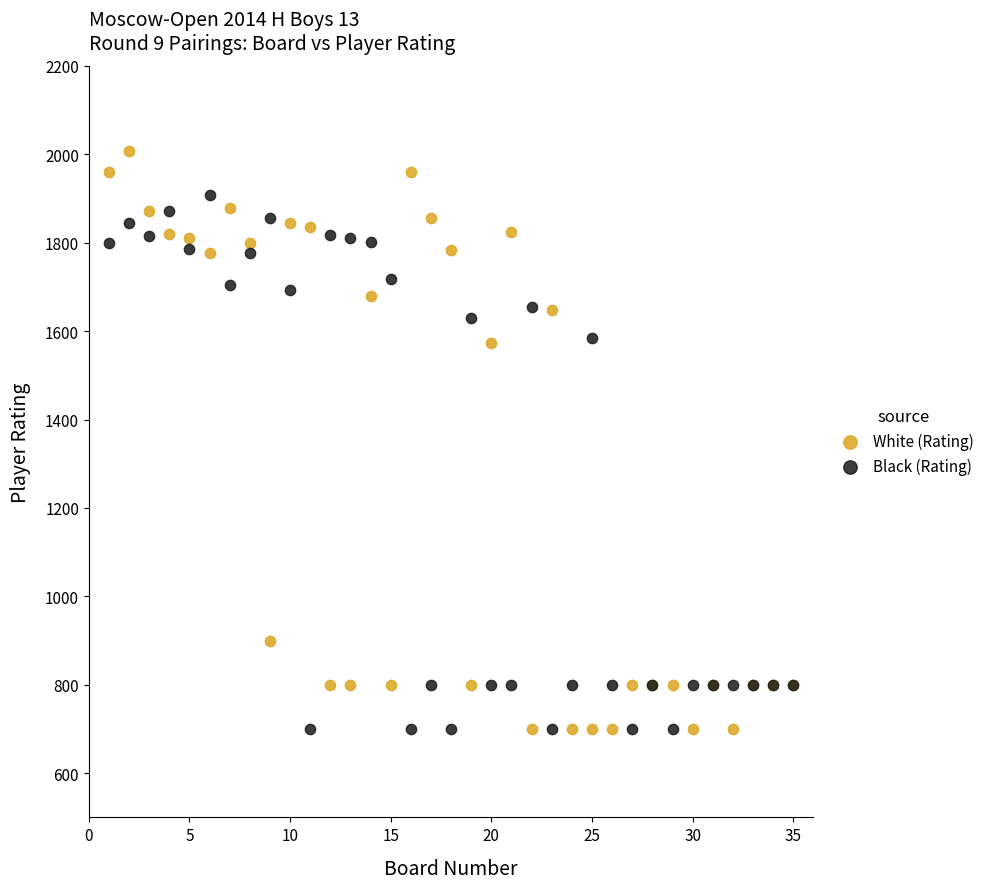

Which series contains the highest Y value?

White (Rating)